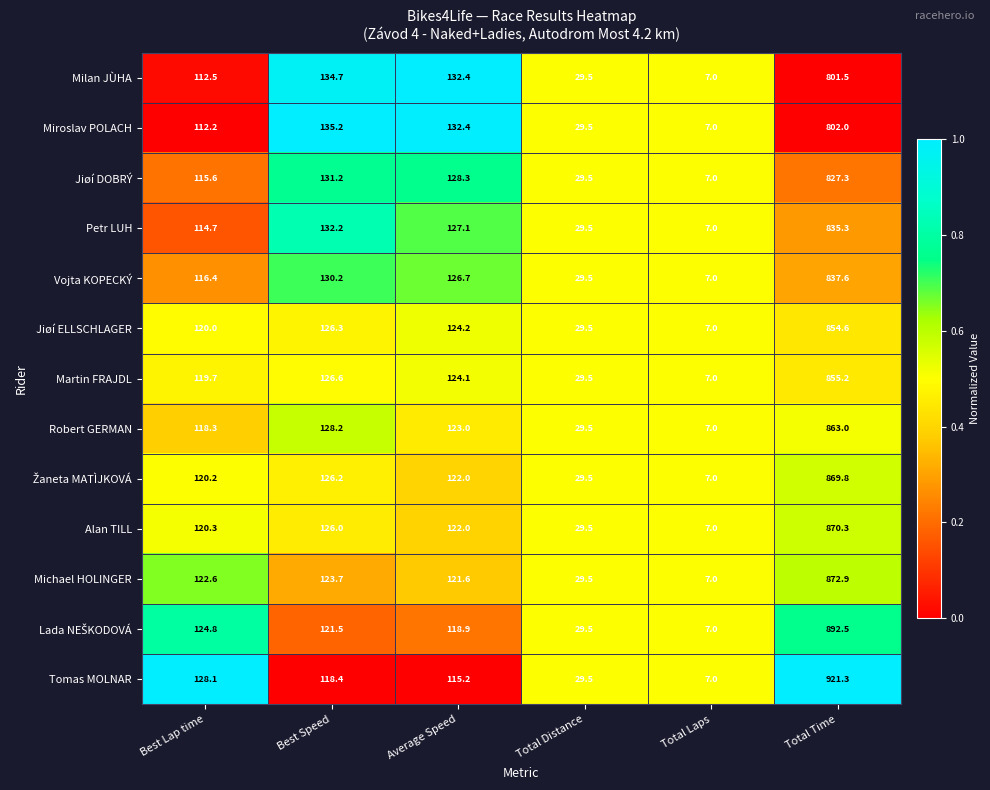

List the labels in order of Jiøí DOBRÝ value, smallest first.

Total Laps, Total Distance, Best Lap time, Average Speed, Best Speed, Total Time